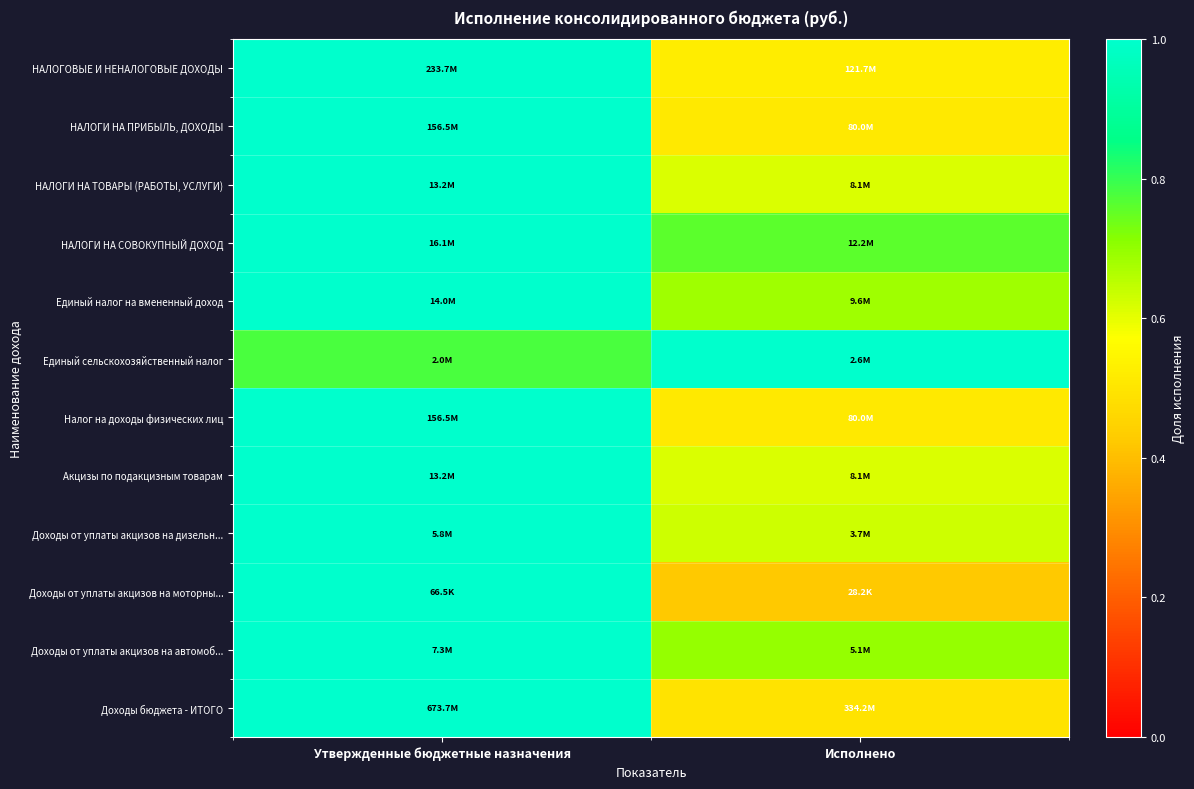

Which has a higher value, Исполнено or Утвержденные бюджетные назначения?

Утвержденные бюджетные назначения